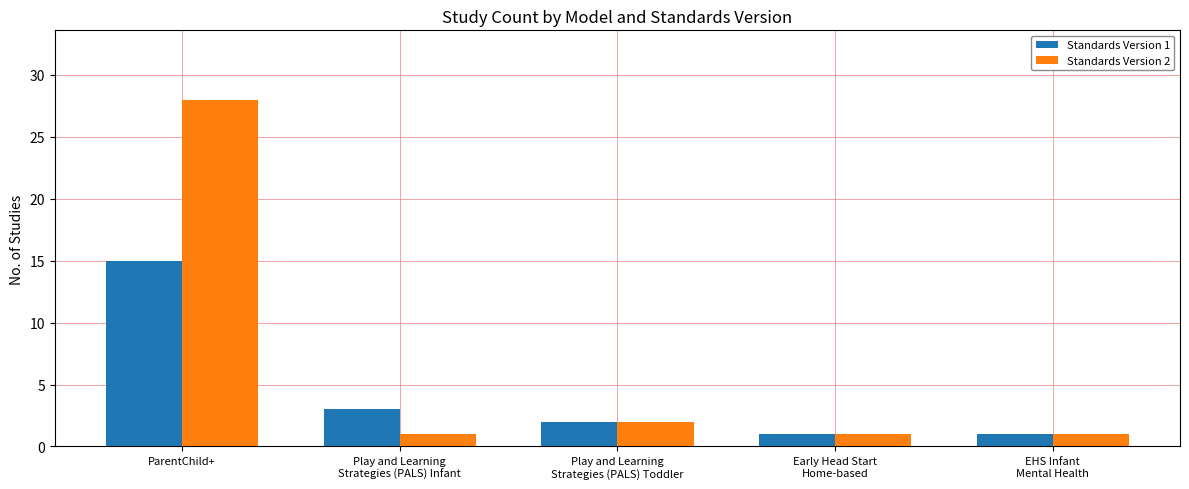

Is it true that Standards Version 1 equals 2 at Play and Learning
Strategies (PALS) Toddler?

True